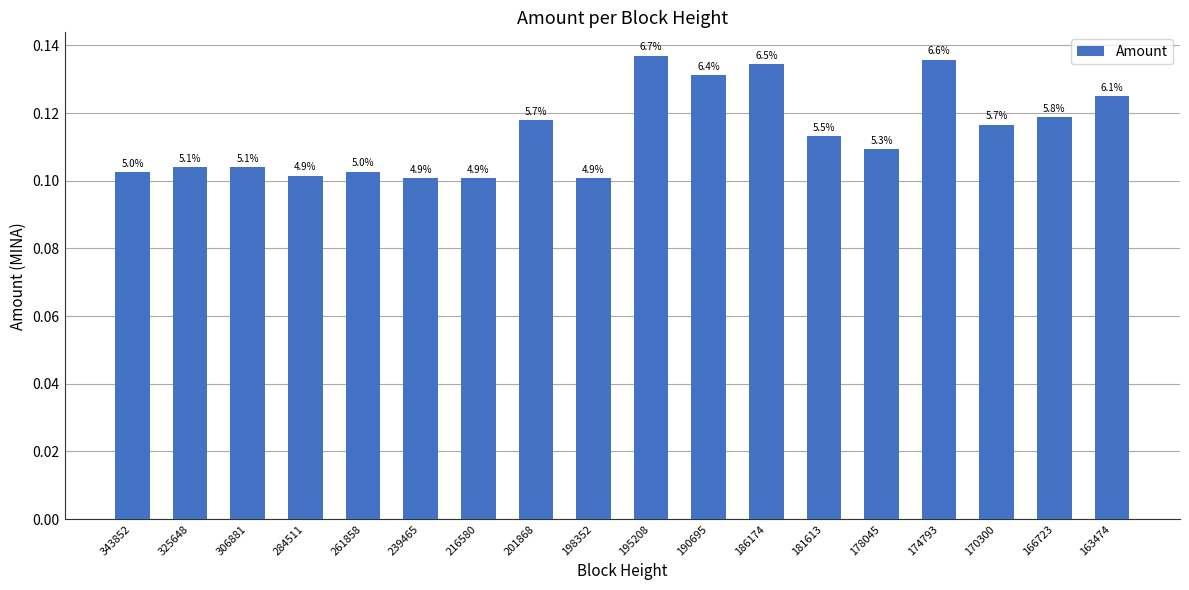

Are the bars grouped side by side (vs. stacked)?

No